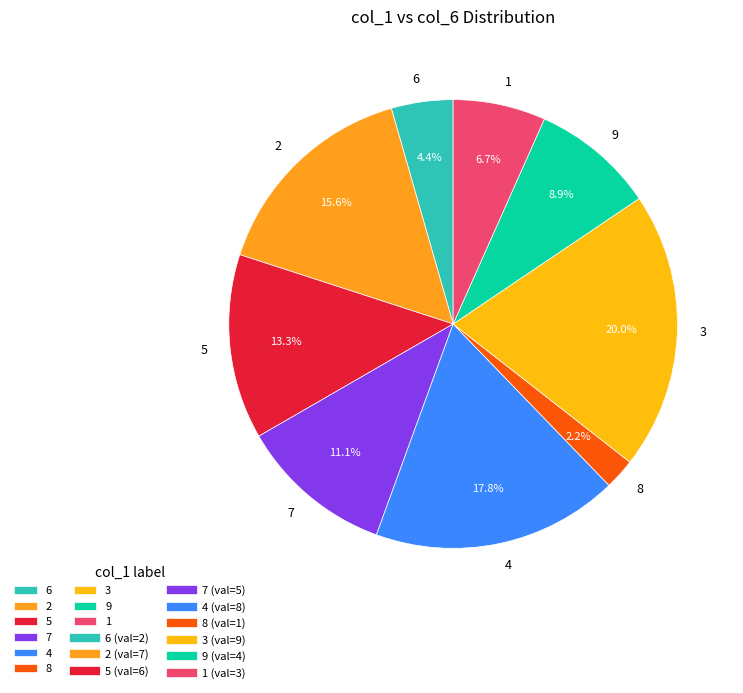

What is the ratio of the value at 4 to the value at 3?

0.9